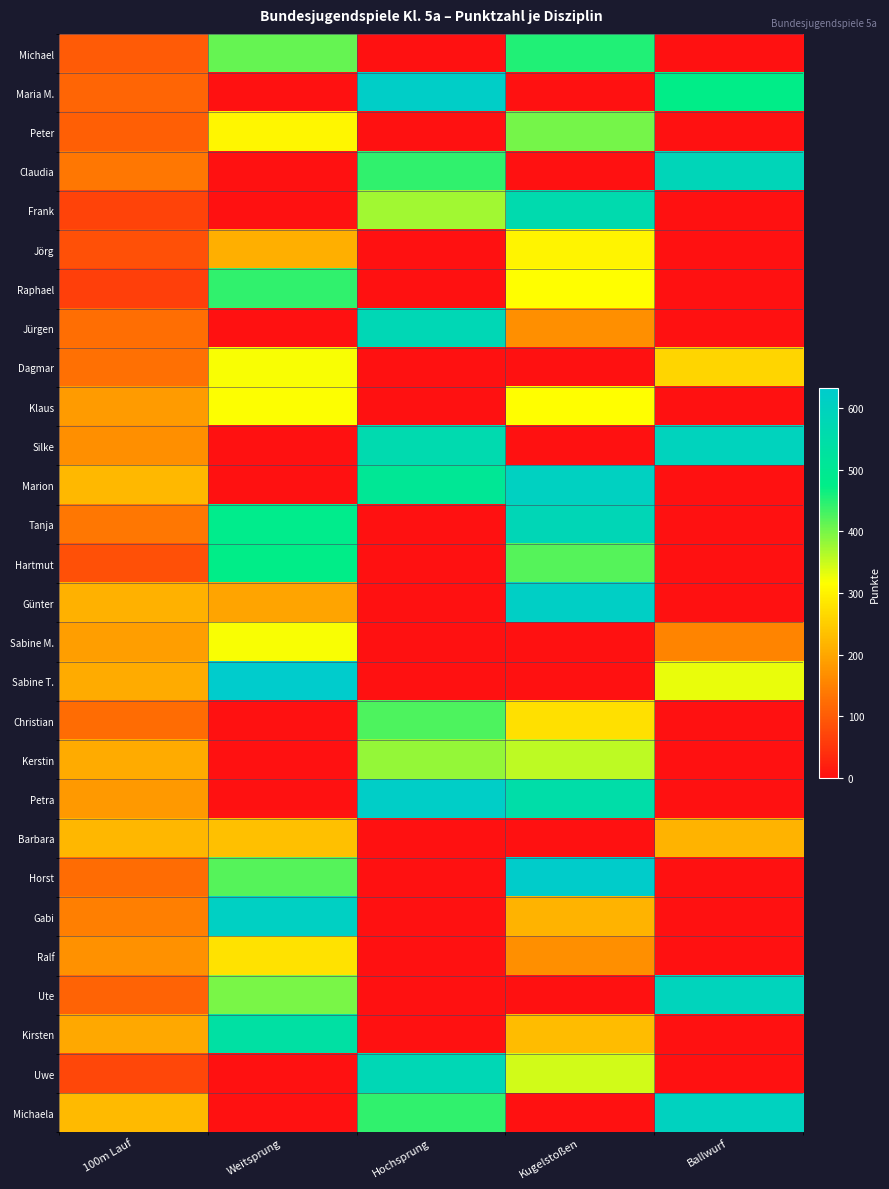

At which category is the sum across all series the highest?

Kugelstoßen